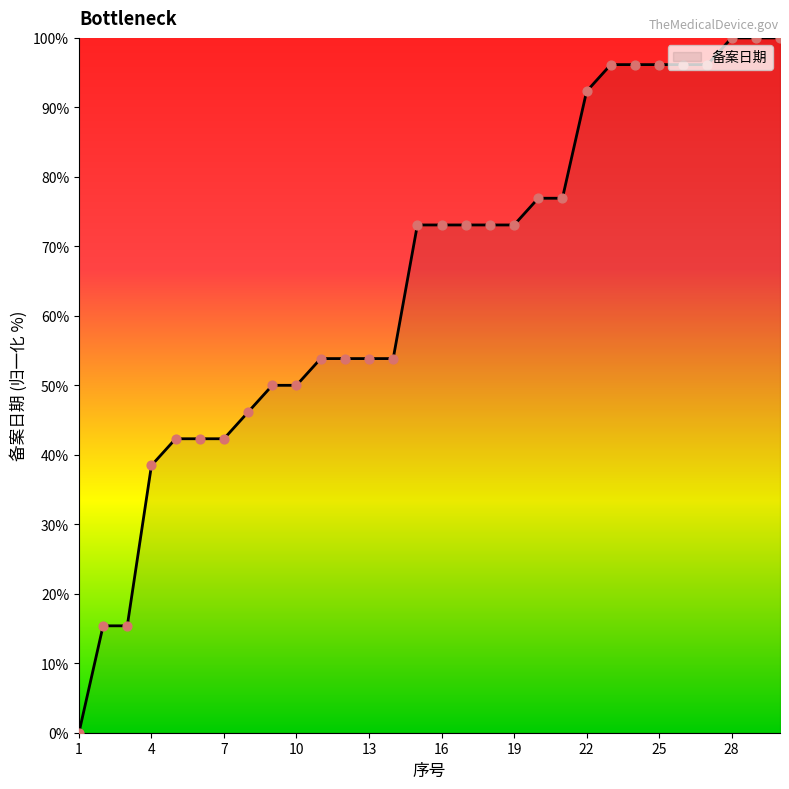

What is the difference between the maximum and minimum values?

100.0